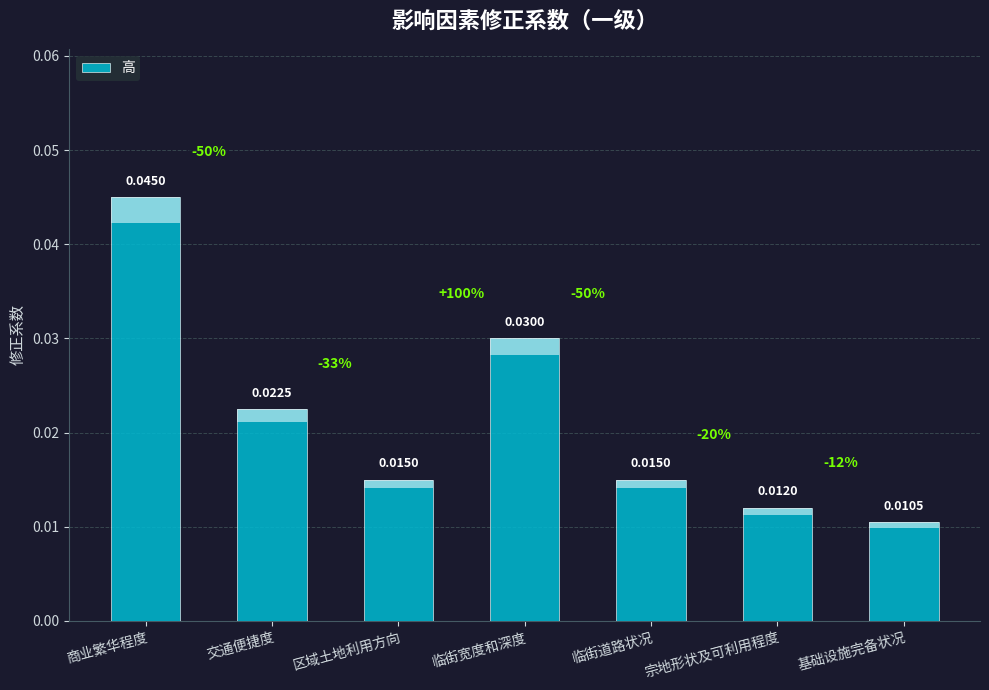

What position from the left is 交通便捷度?

2